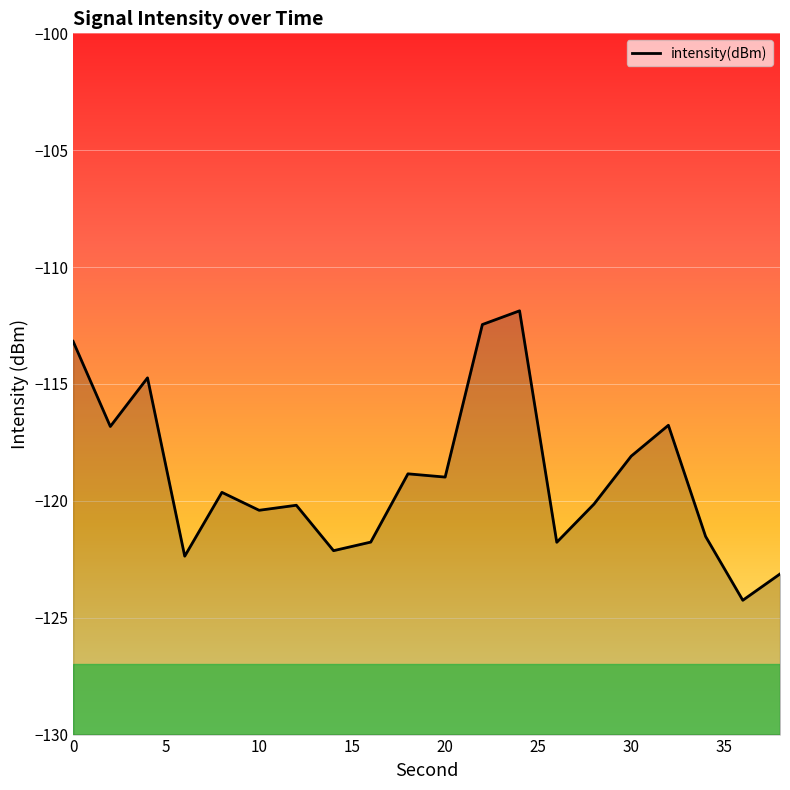

Reading left to right, transcribe all the data shown in this chart.

-113.2	-116.8	-114.7	-122.4	-119.6	-120.4	-120.2	-122.1	-121.8	-118.8	-119.0	-112.5	-111.9	-121.8	-120.1	-118.1	-116.8	-121.5	-124.3	-123.1